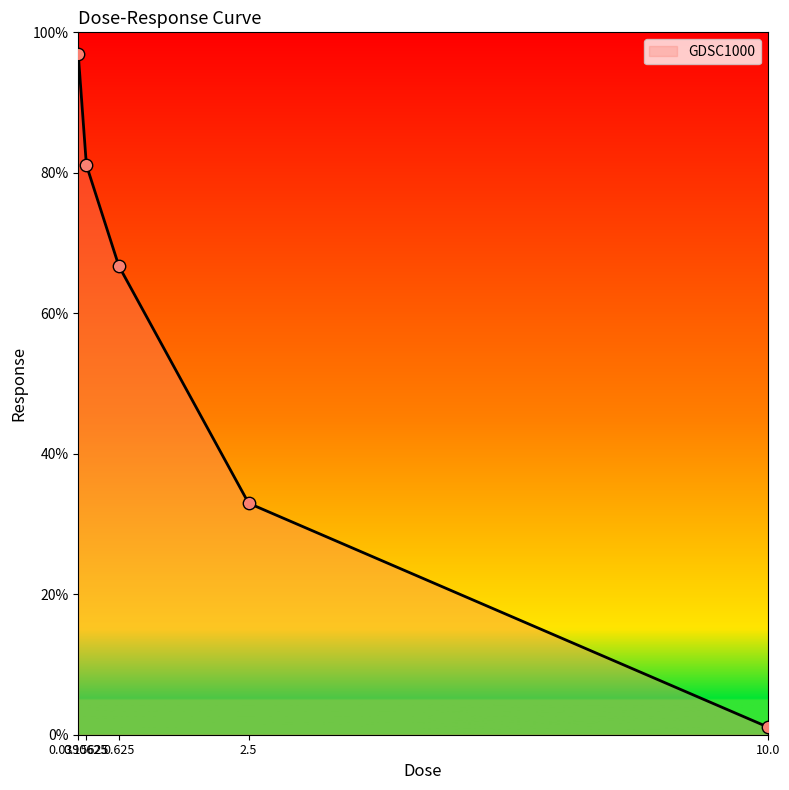

What is the change in value from 0.15625 to 2.5?

-48.2